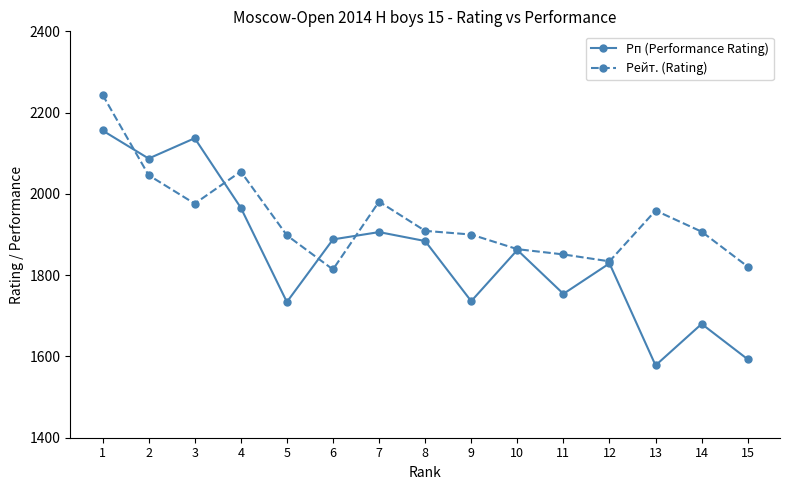

What is the smallest value displayed?

1578